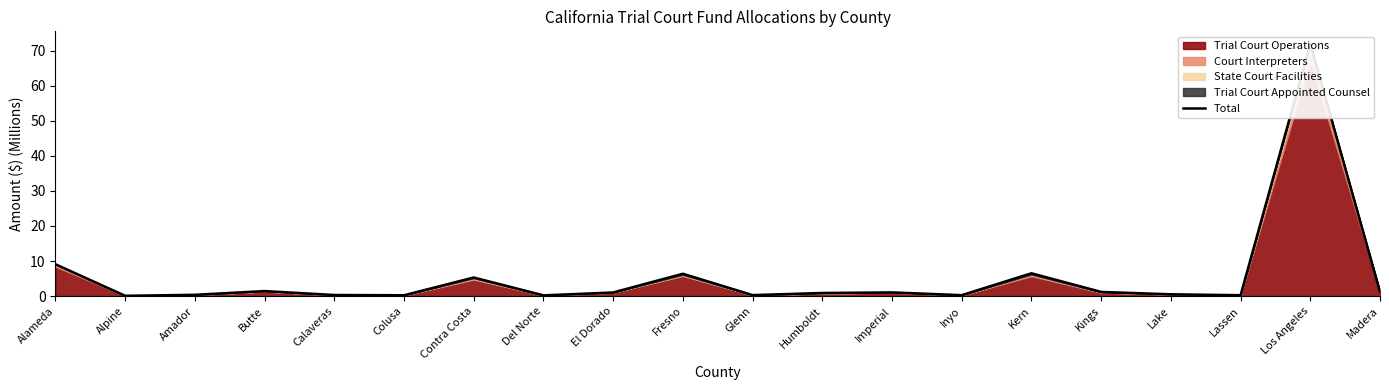

Rank the categories by value from lowest to highest.

Alpine, Del Norte, Colusa, Lassen, Inyo, Glenn, Calaveras, Amador, Lake, Humboldt, El Dorado, Imperial, Kings, Madera, Butte, Contra Costa, Fresno, Kern, Alameda, Los Angeles